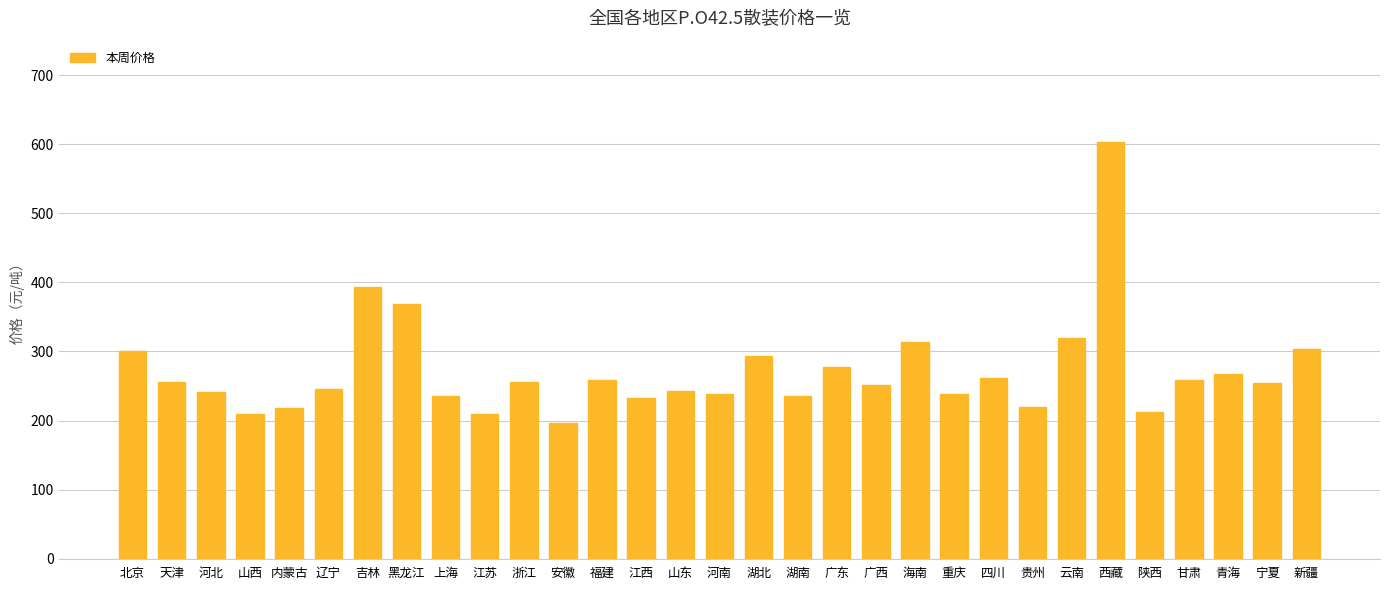

How many bars are there in total?

31